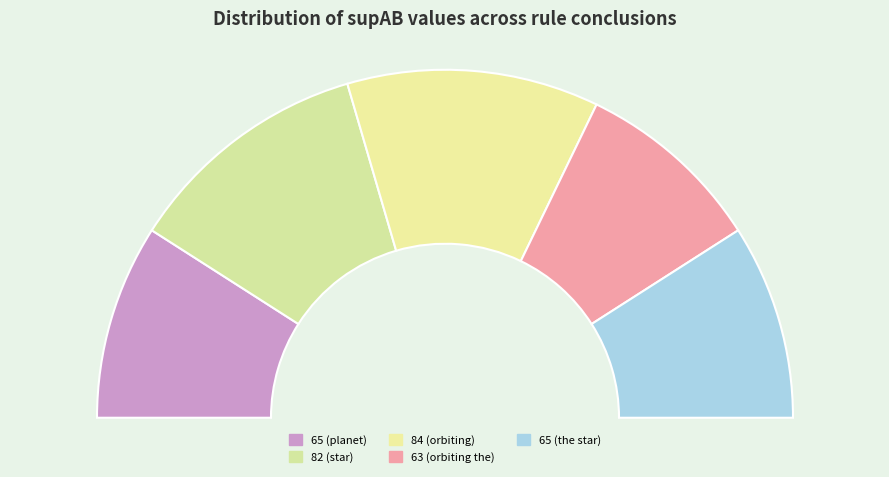

Approximately how many times larger is the value at 84 (orbiting) compared to 63 (orbiting the)?

1.3